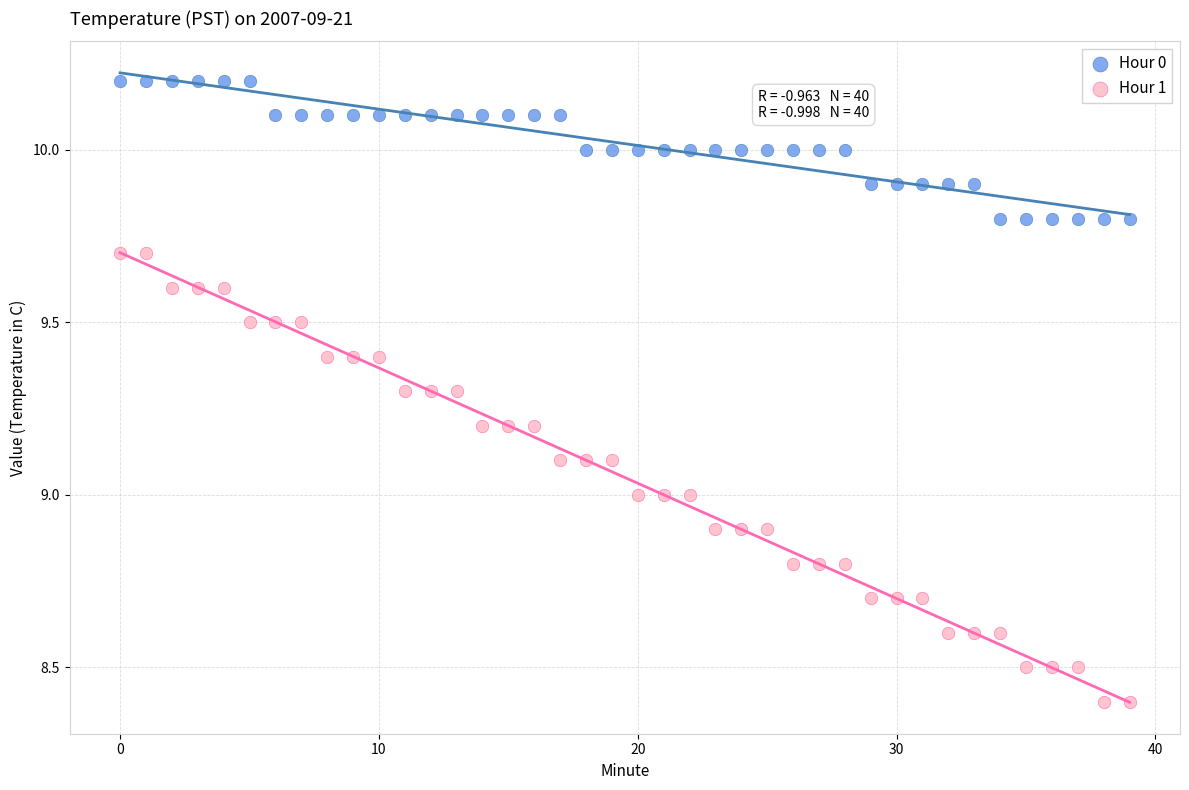

Which series contains the highest Y value?

Hour 0